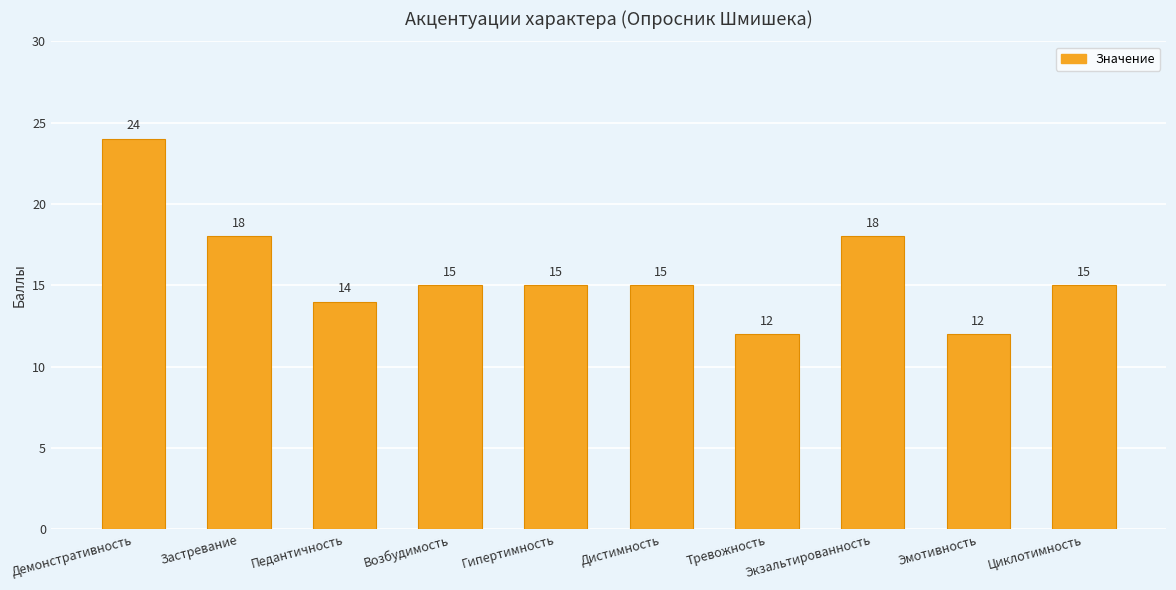

Are the bars grouped side by side (vs. stacked)?

No